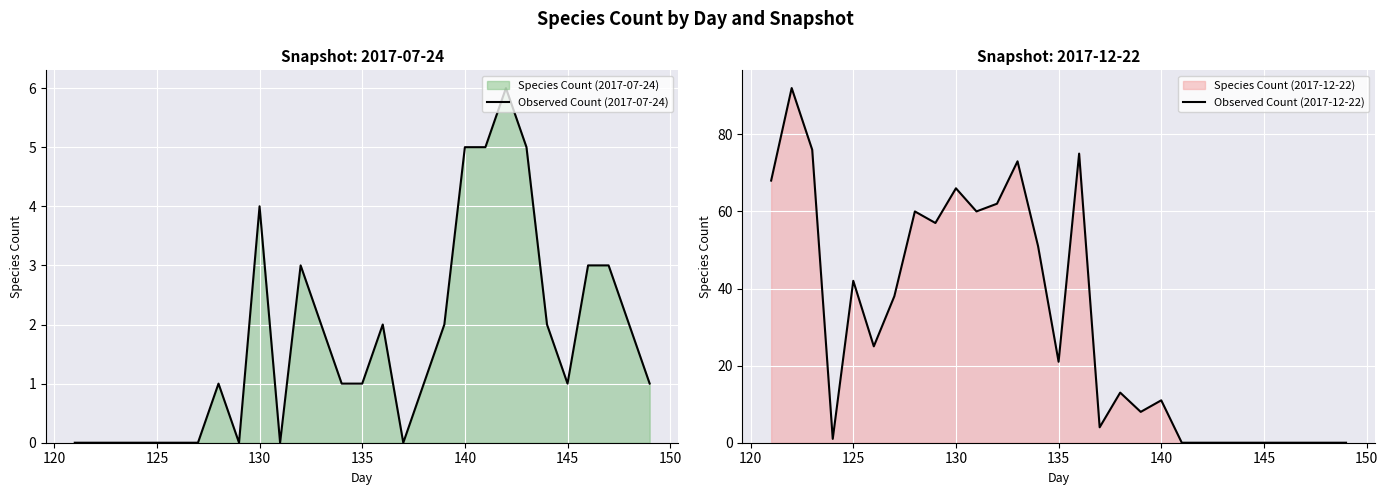

What is the sum of all Observed Count (2017-07-24) values?

48